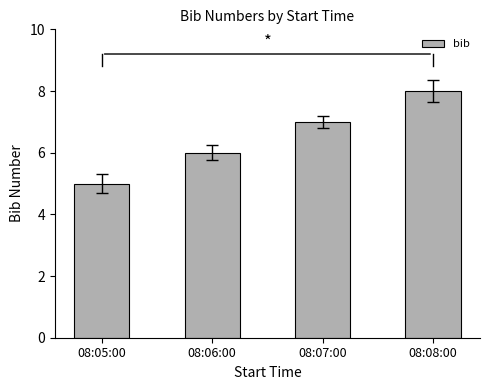

What is the value of the 4th bar from the left?

8